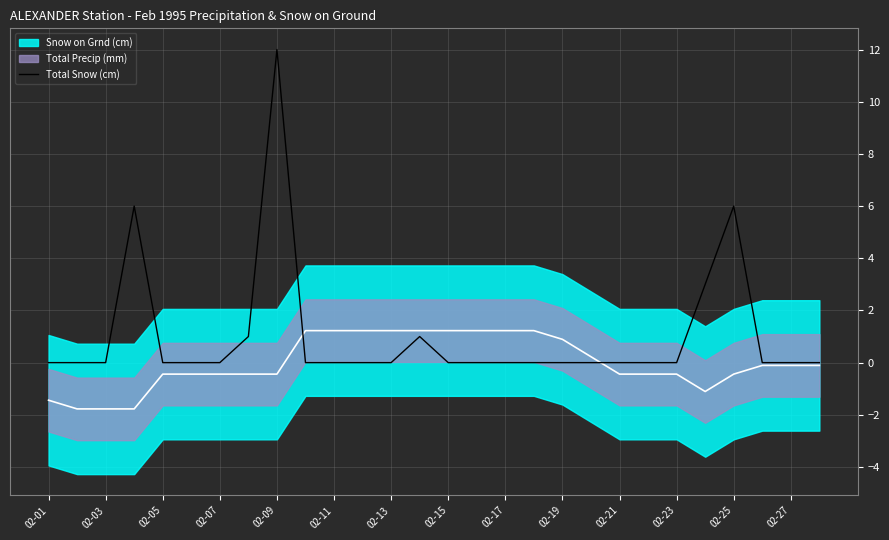

What is the maximum value for Total Snow (cm)?

12